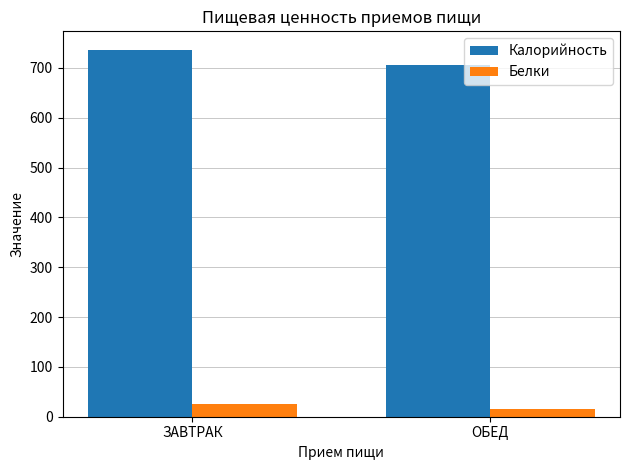

What is the greatest value displayed?

736.5